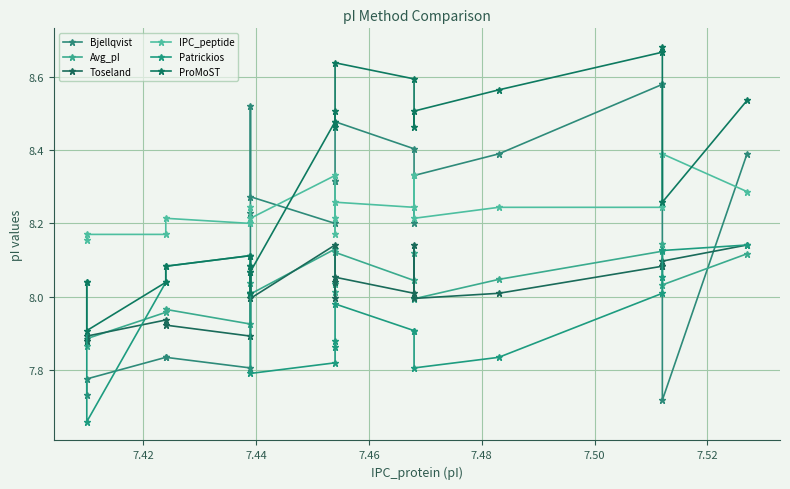

How many data points in ProMoST are less than 8?

1